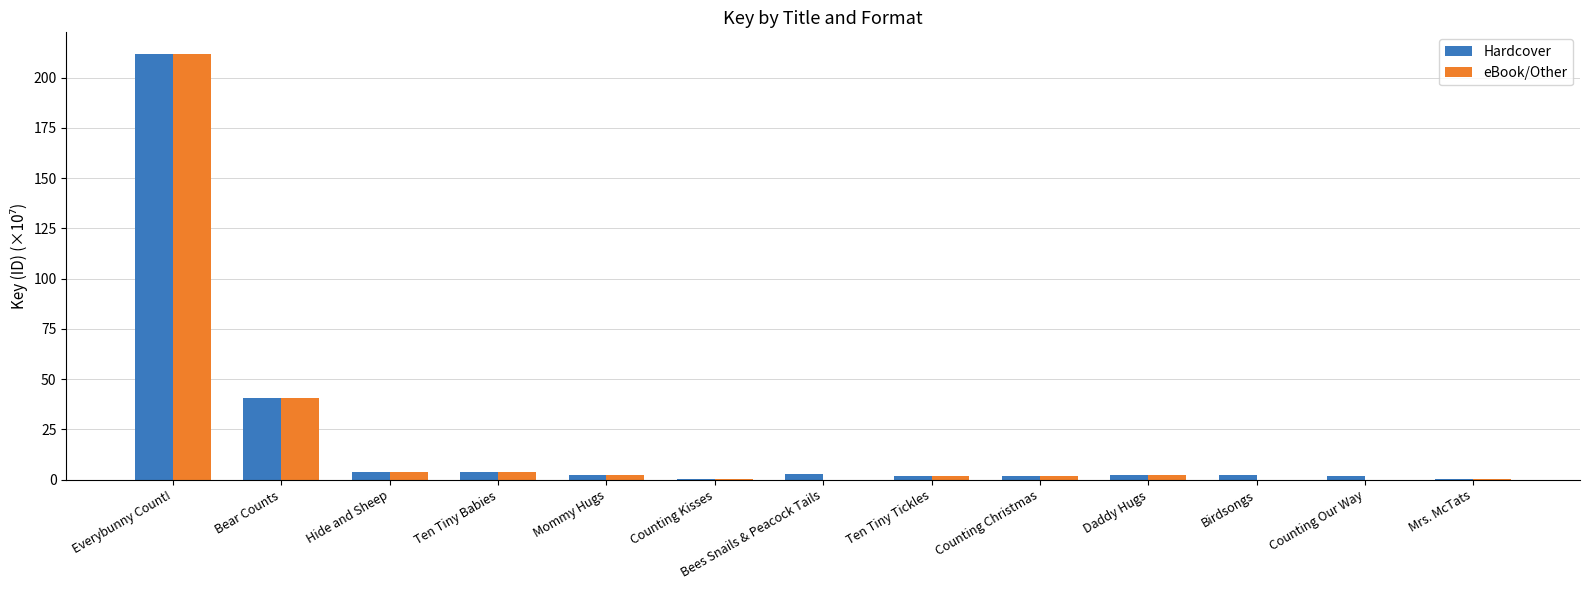

How many data points does each series have?

13